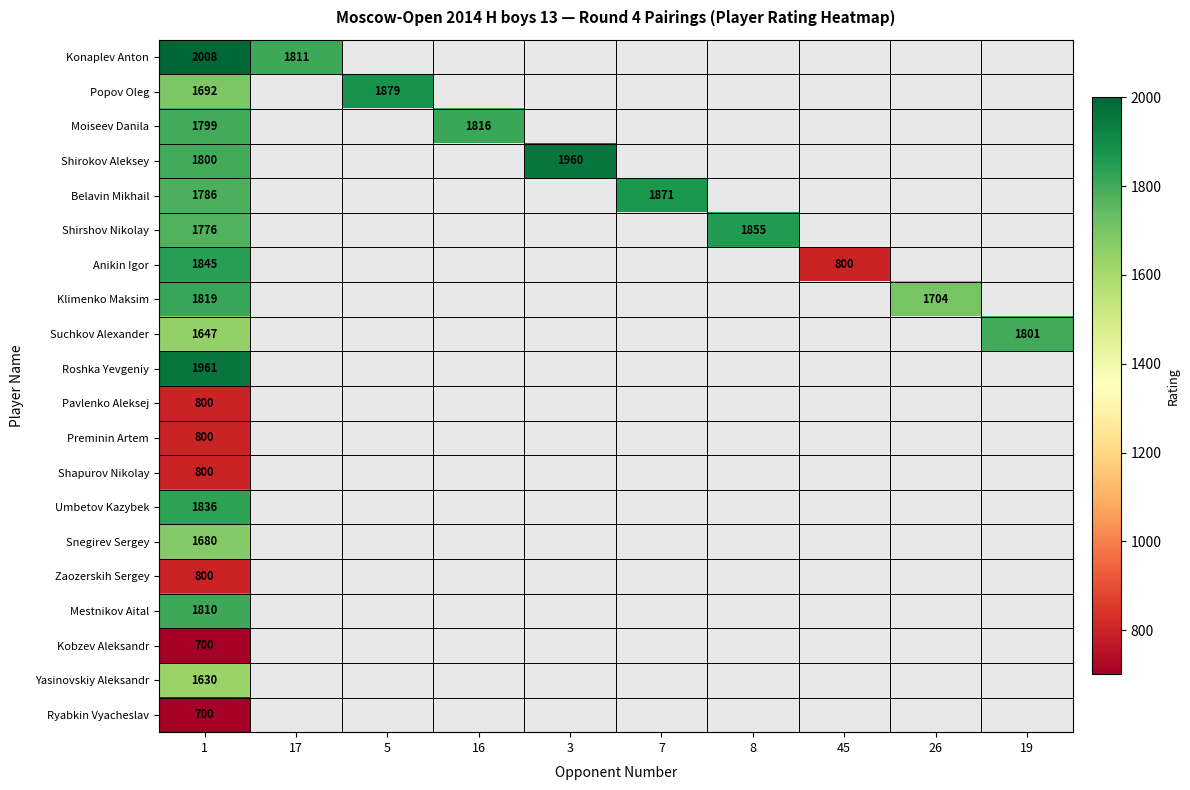

The value of Klimenko Maksim at 1 is 3140. True or false?

False